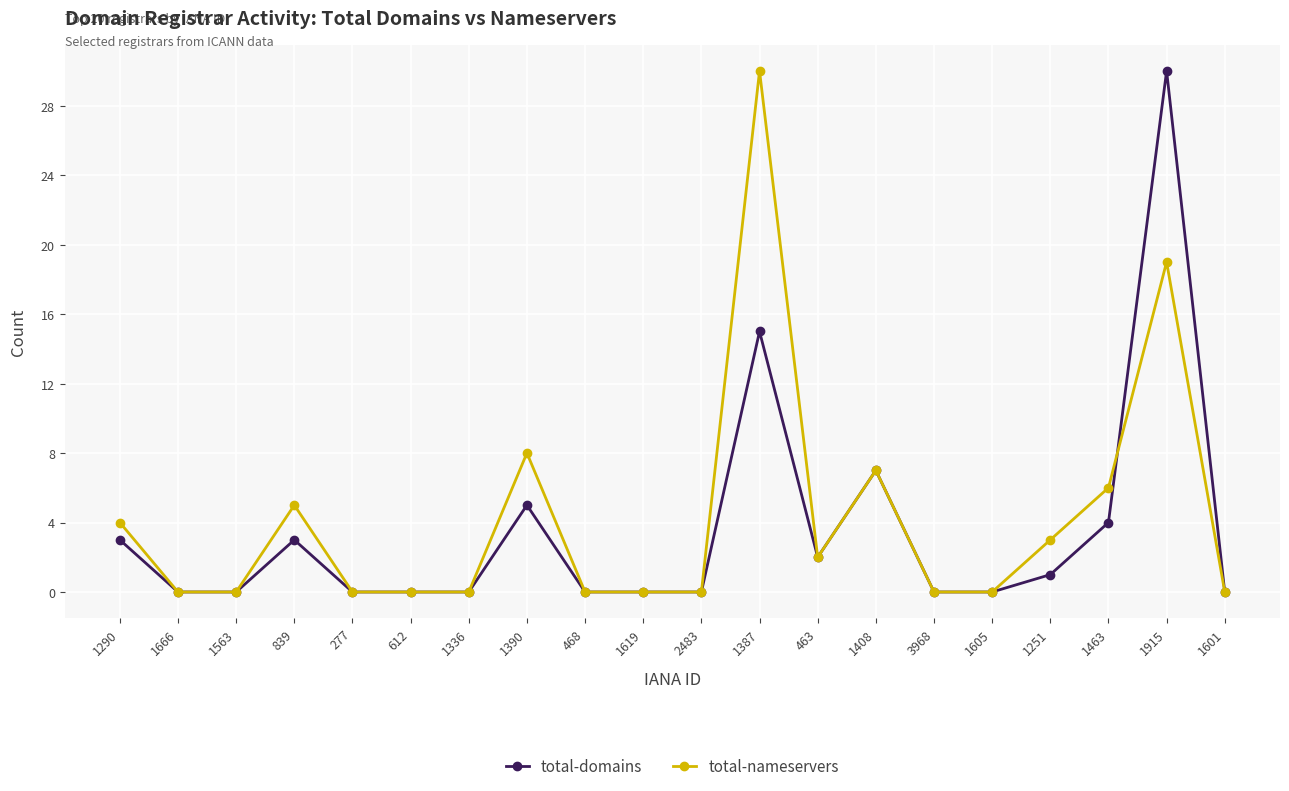

Where is the first local maximum for total-domains?

839